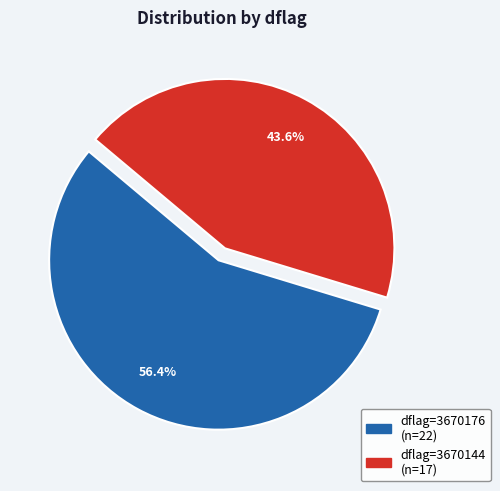

Is there any slice that represents more than half of the pie?

Yes